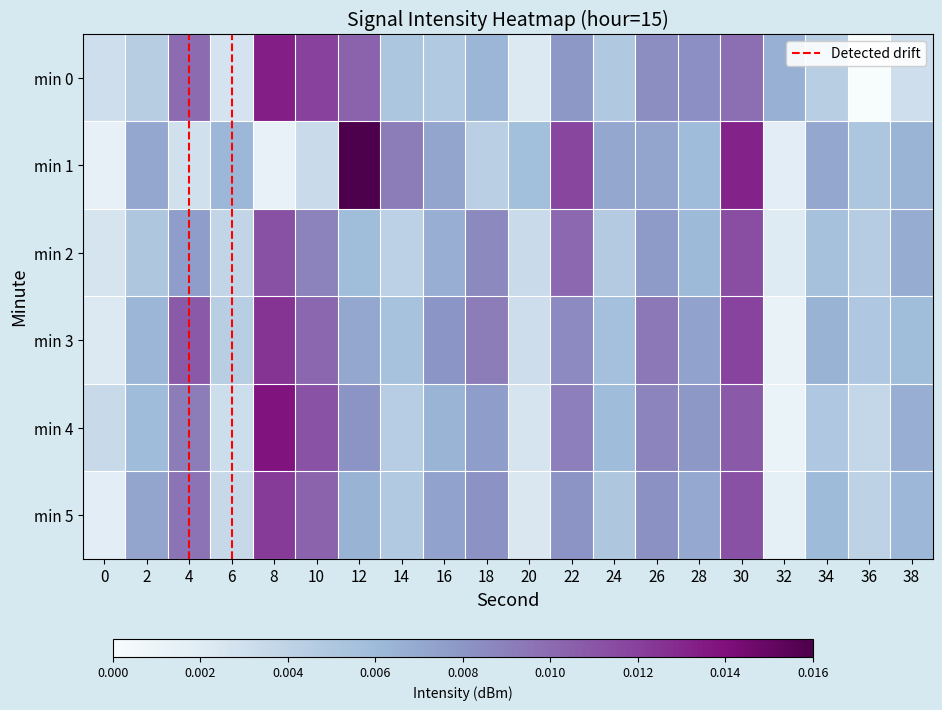

Reading left to right, extract all data points from this chart.

0: 0.0	0.0	0.0	0.0	0.0	0.0	0.0	0.0	0.0	0.0	0.0	0.0	0.0	0.0	0.0	0.0	0.0	0.0	0.0	0.0
1: 0.0	0.0	0.0	0.0	0.0	0.0	0.0	0.0	0.0	0.0	0.0	0.0	0.0	0.0	0.0	0.0	0.0	0.0	0.0	0.0
2: 0.0	0.0	0.0	0.0	0.0	0.0	0.0	0.0	0.0	0.0	0.0	0.0	0.0	0.0	0.0	0.0	0.0	0.0	0.0	0.0
3: 0.0	0.0	0.0	0.0	0.0	0.0	0.0	0.0	0.0	0.0	0.0	0.0	0.0	0.0	0.0	0.0	0.0	0.0	0.0	0.0
4: 0.0	0.0	0.0	0.0	0.0	0.0	0.0	0.0	0.0	0.0	0.0	0.0	0.0	0.0	0.0	0.0	0.0	0.0	0.0	0.0
5: 0.0	0.0	0.0	0.0	0.0	0.0	0.0	0.0	0.0	0.0	0.0	0.0	0.0	0.0	0.0	0.0	0.0	0.0	0.0	0.0